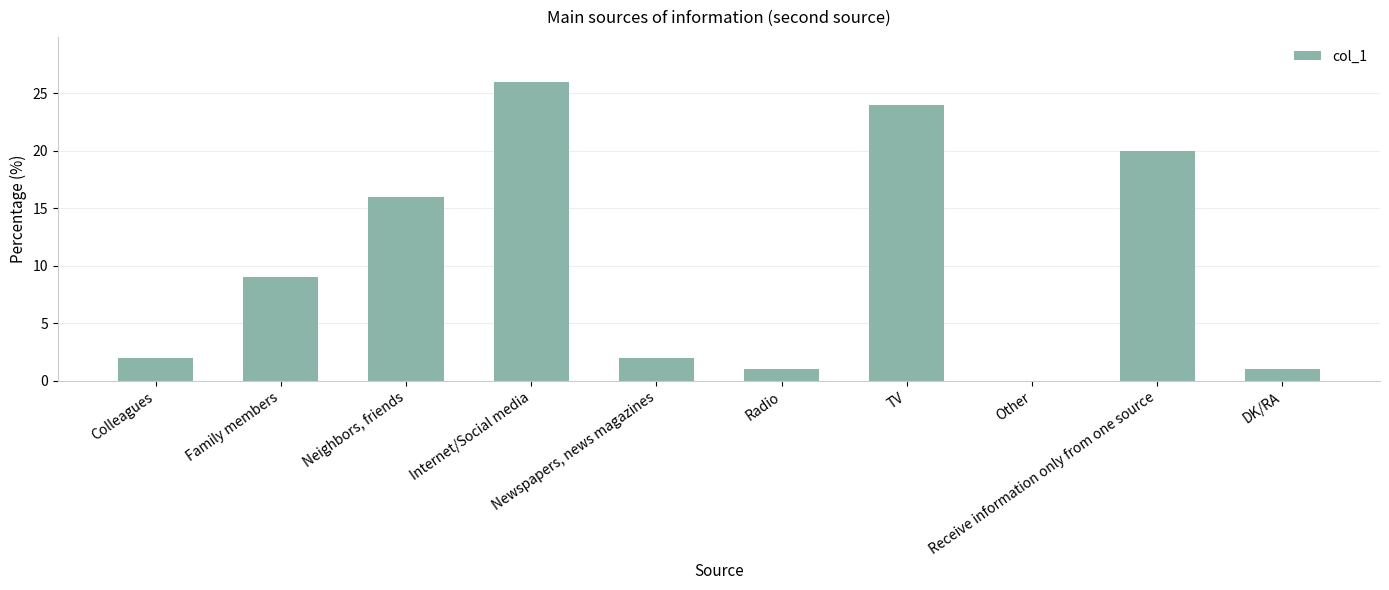

What is the sum of all values?

101